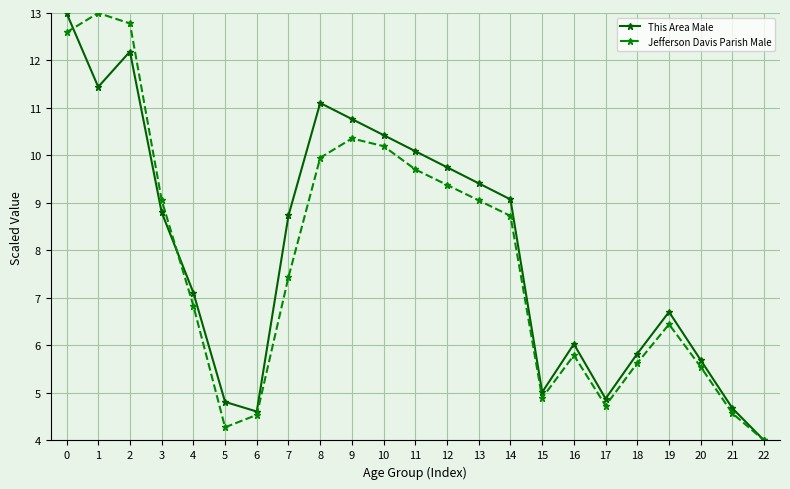

Rank the series by their average value, from highest to lowest.

This Area Male, Jefferson Davis Parish Male